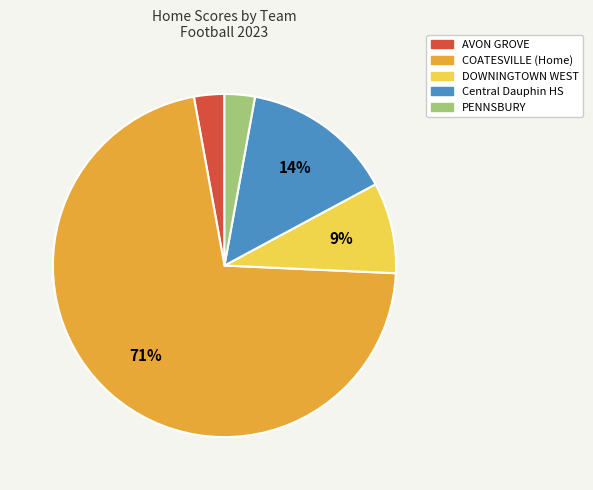

Does any single category account for the majority?

Yes